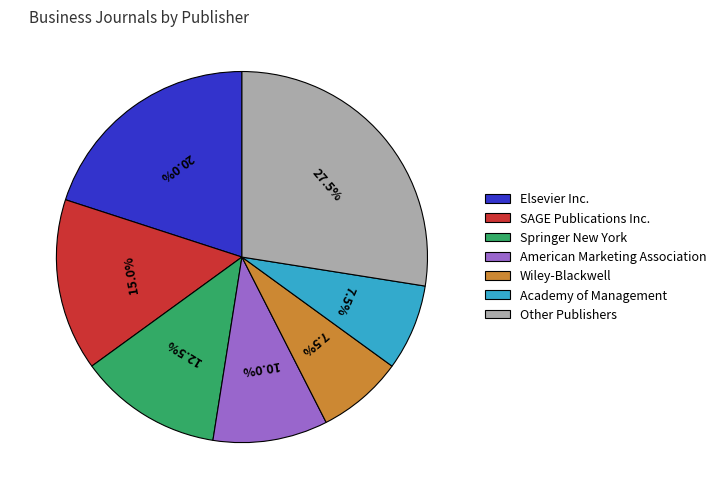

Is there any slice that represents more than half of the pie?

No